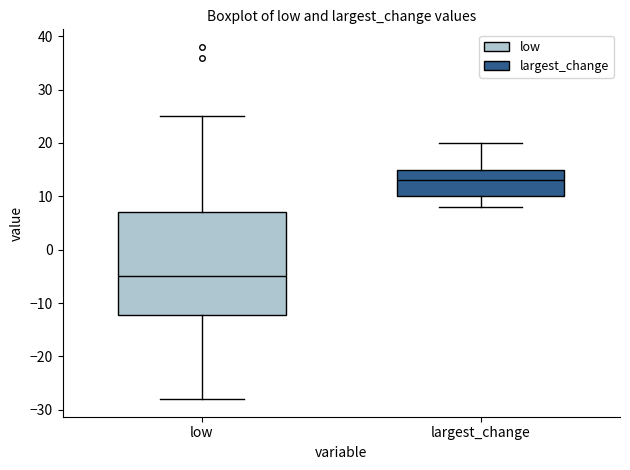

Which box is the tallest, from its lower edge to its upper edge?

low